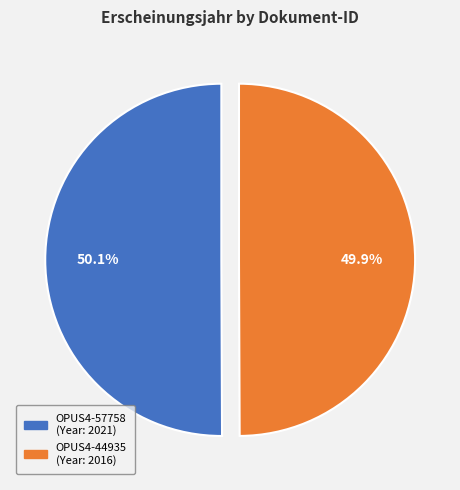

Is there a majority slice in this chart?

Yes